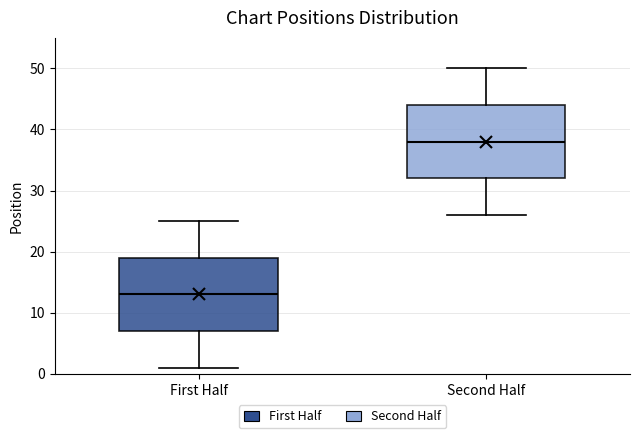

Which box's median line is the lowest?

First Half